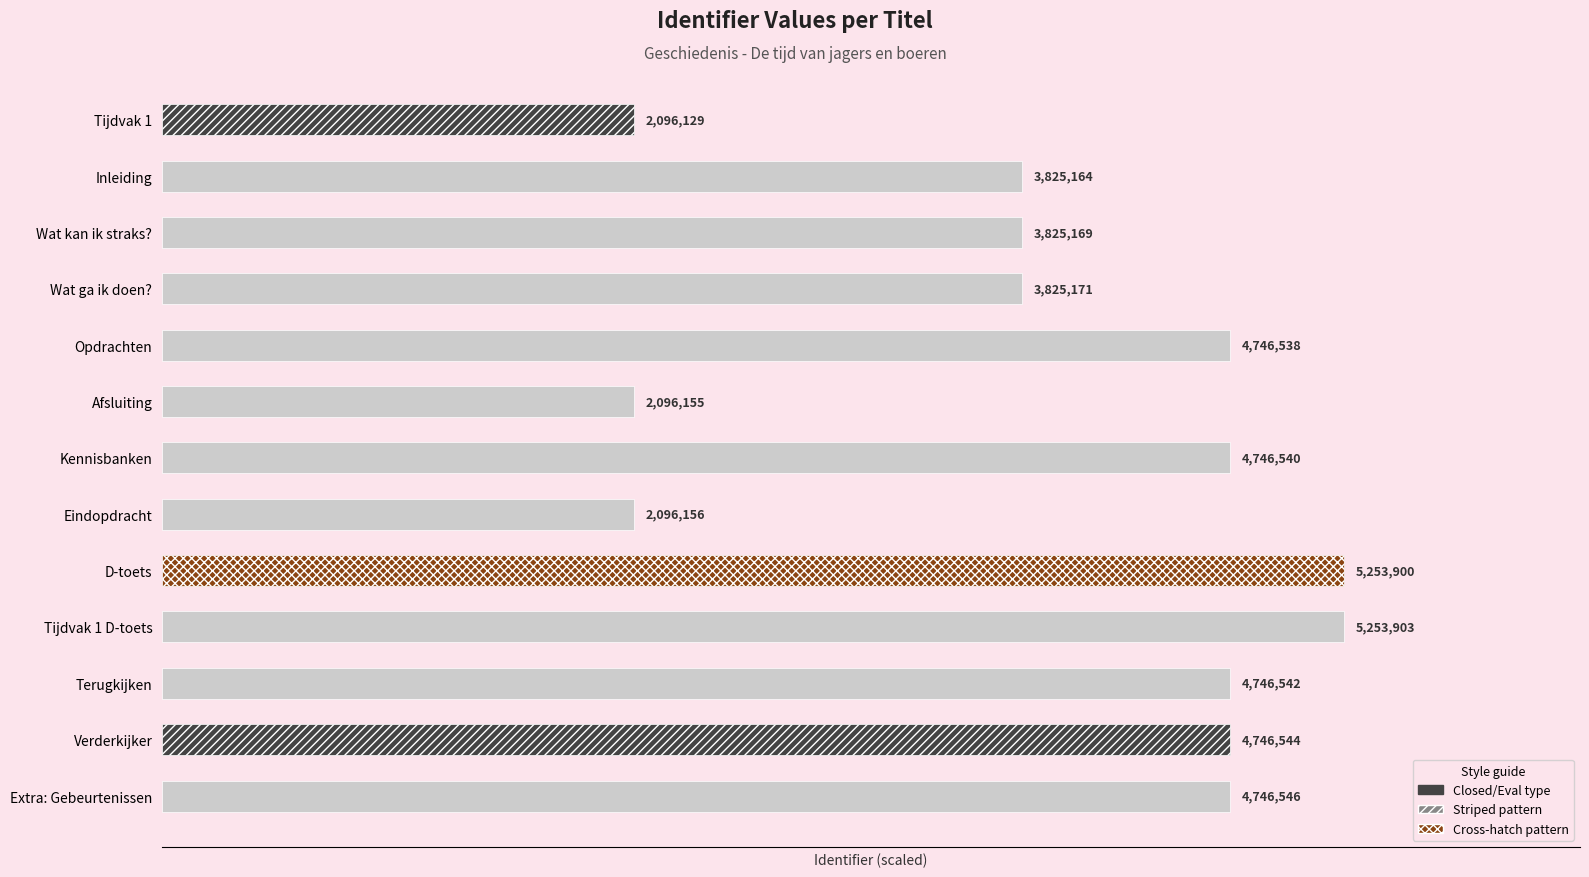

Are the bars horizontal?

Yes